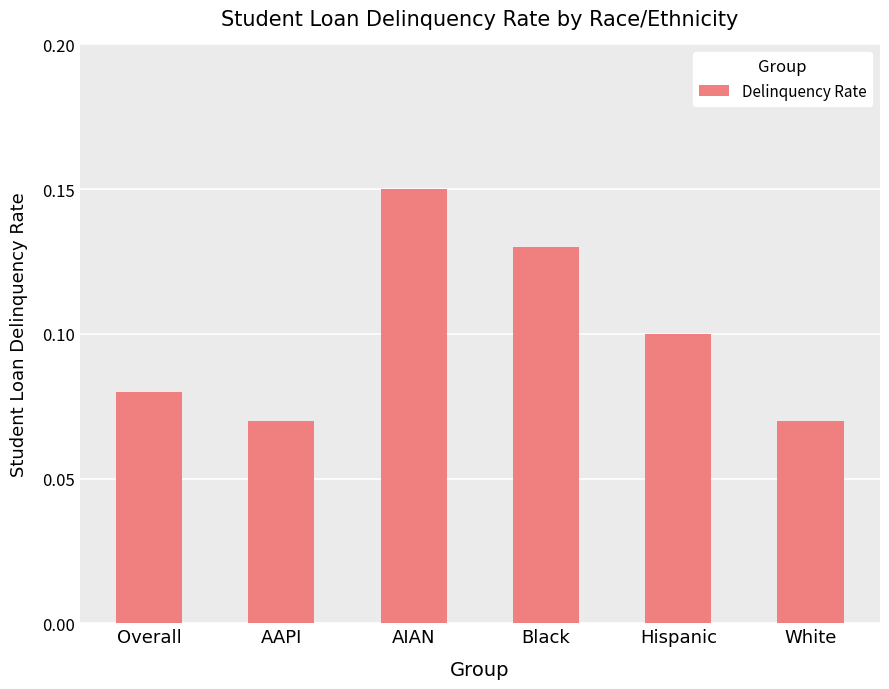

What is the label of the 3rd bar from the left?

AIAN